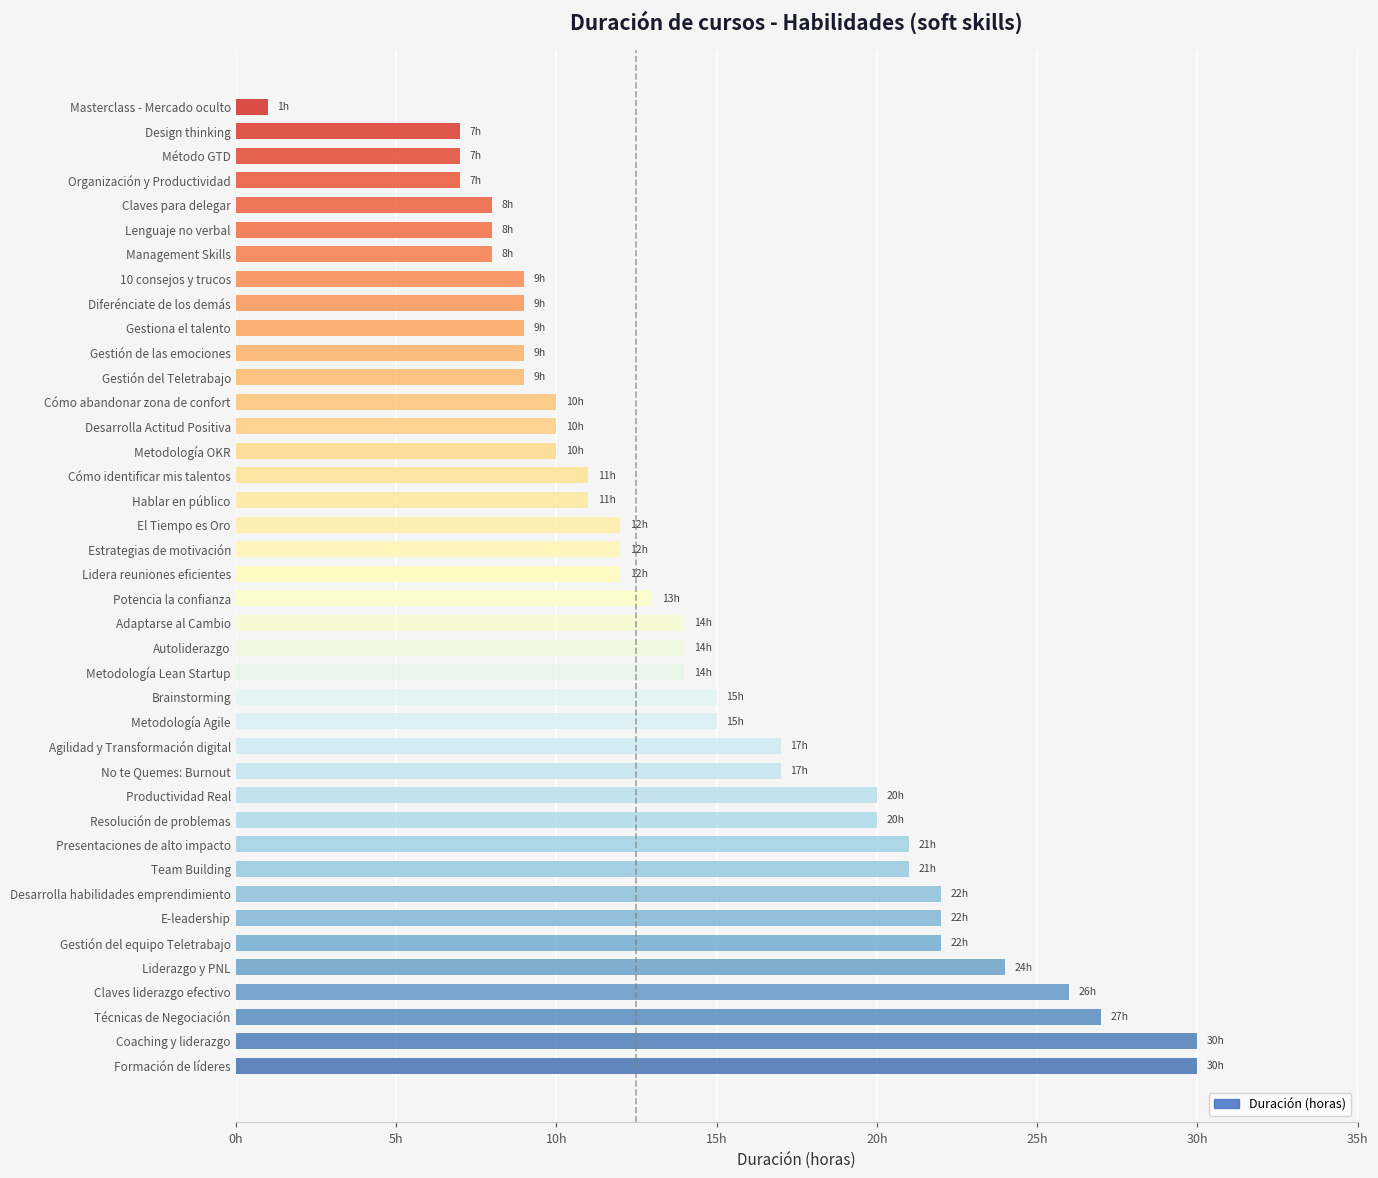

What is the difference between the maximum and minimum values?

29